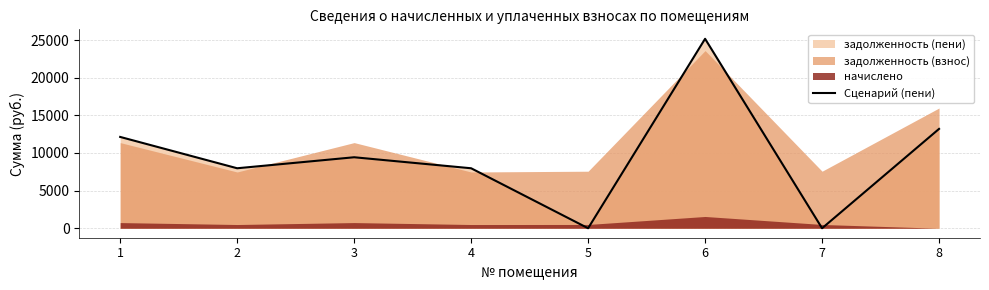

What is the sum of the values at 4 and 2?

15935.8